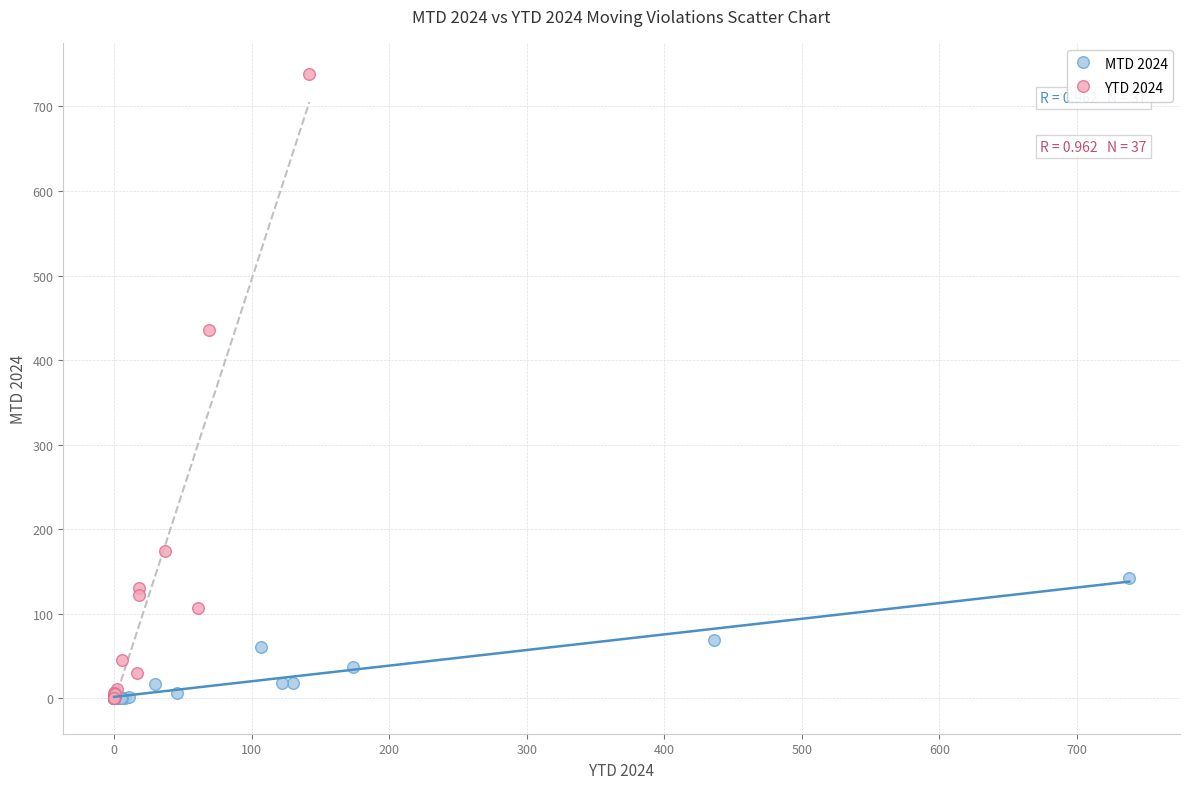

Which series contains the highest Y value?

YTD 2024